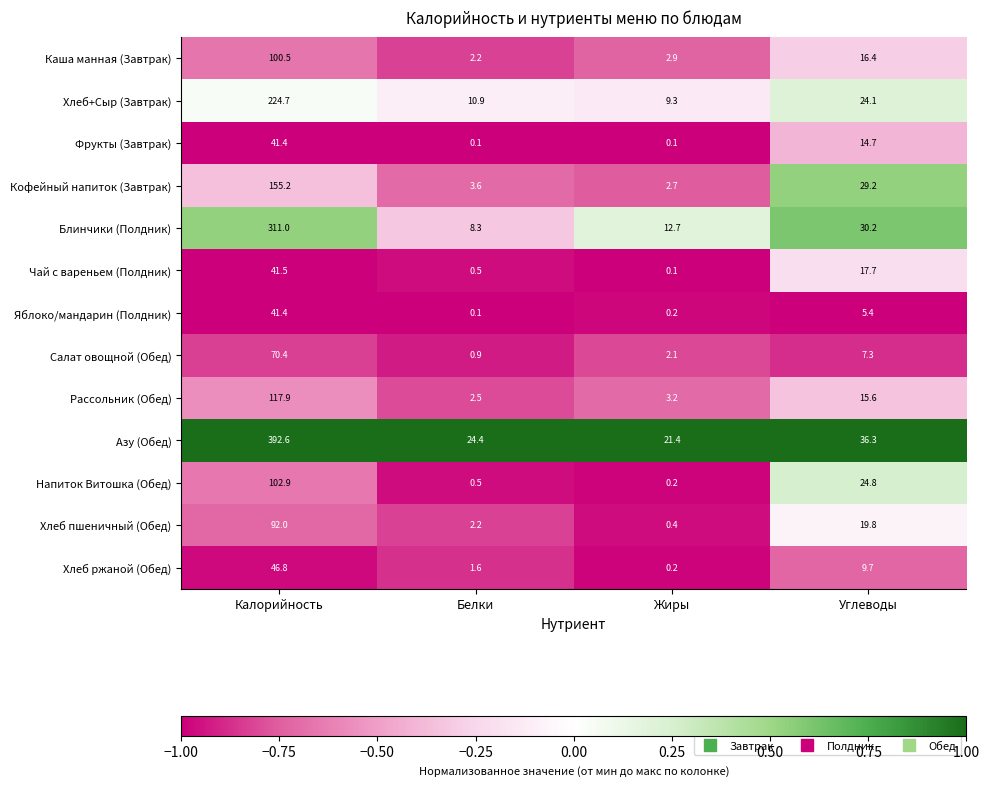

What is the sum of all Напиток Витошка (Обед) values?

128.4